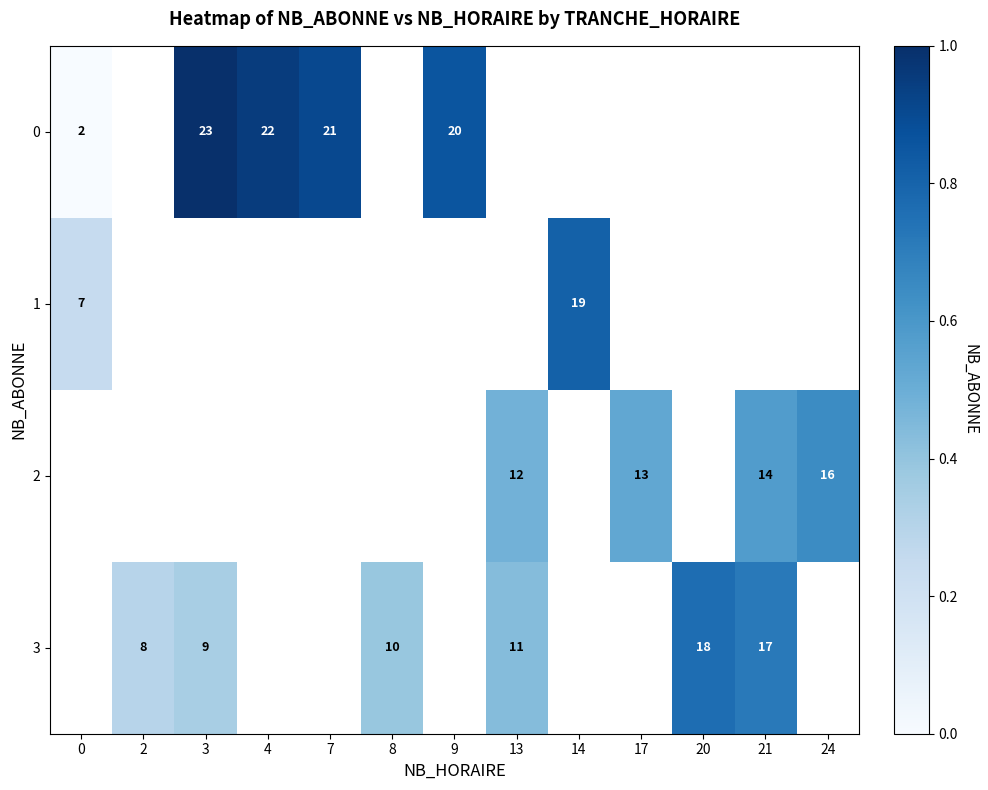

The value of 1 at 14 is 9. True or false?

False